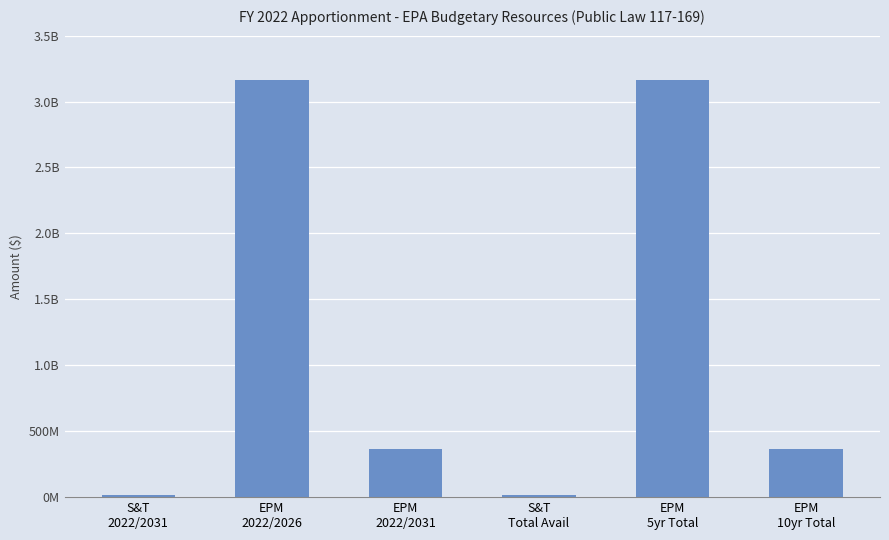

At which category does the chart reach its minimum across all series?

S&T
2022/2031